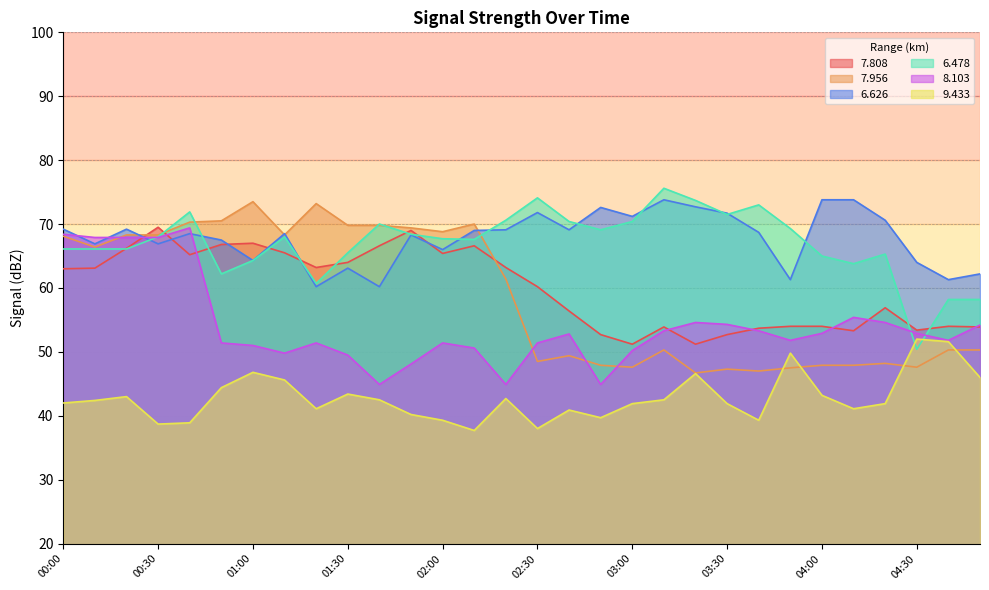

Which category has the lowest value across all series?

02:10